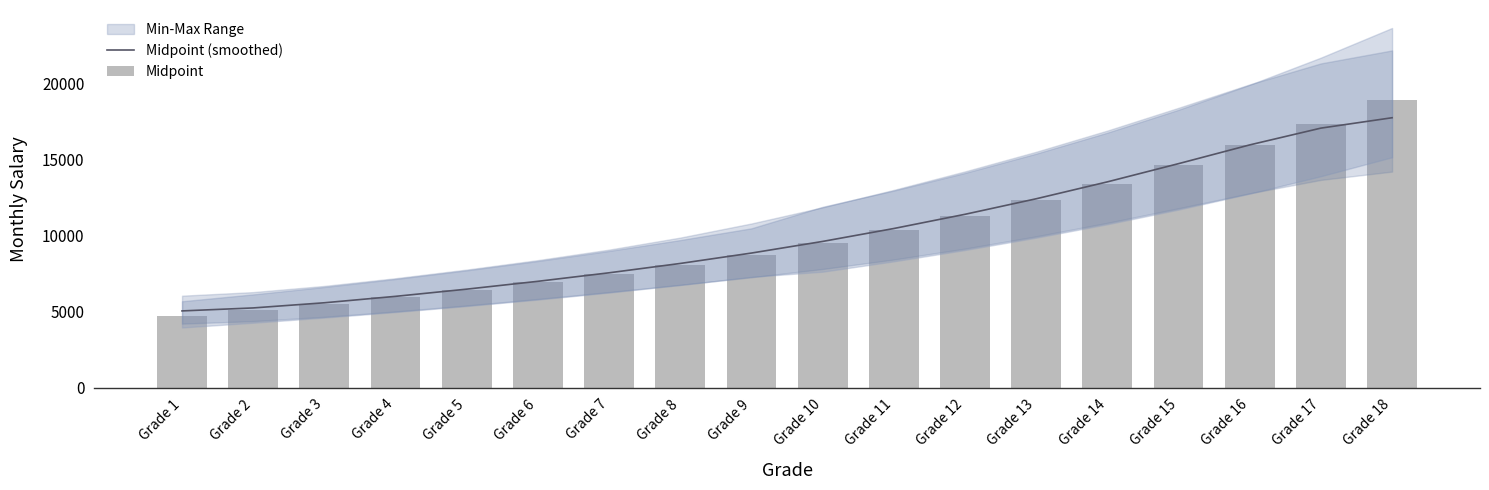

Is it true that Midpoint equals 4013.1 at Grade 15?

False